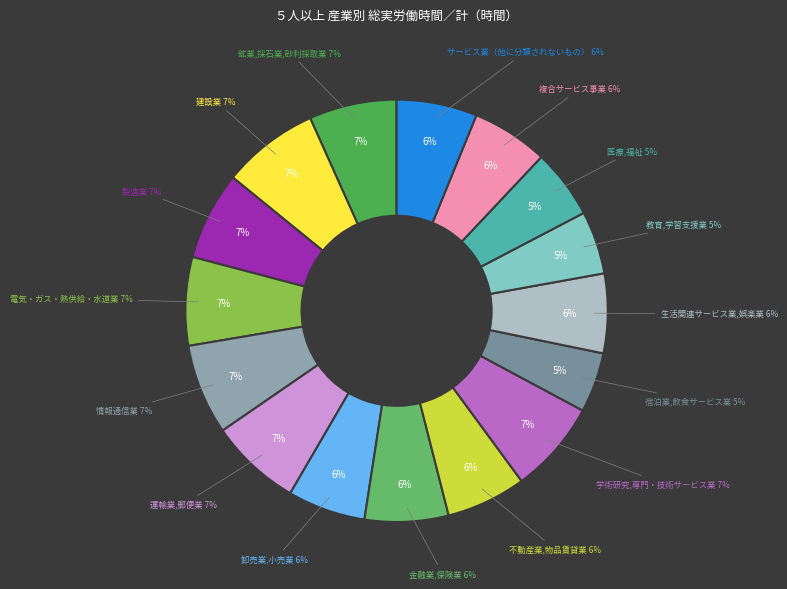

To the nearest percent, what portion does サービス業（他に分類されないもの） represent?

6%